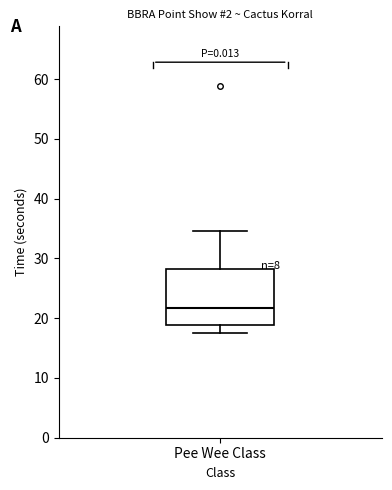

Read this box plot against the y-axis: the position of the median line, the range covered by the box, and the ends of both whiskers. The values are not printed on the chart, so give them approximately, as read against the axis.

median 22, box 19 to 28, whiskers 18 to 35